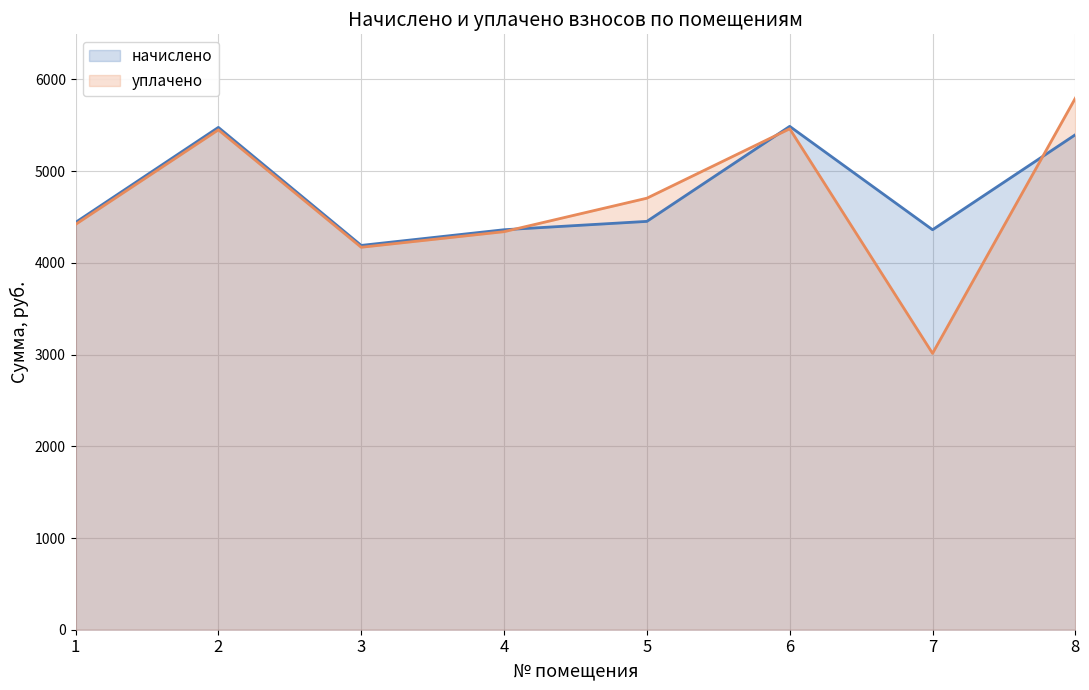

True or false: уплачено and начислено cross at least once.

True